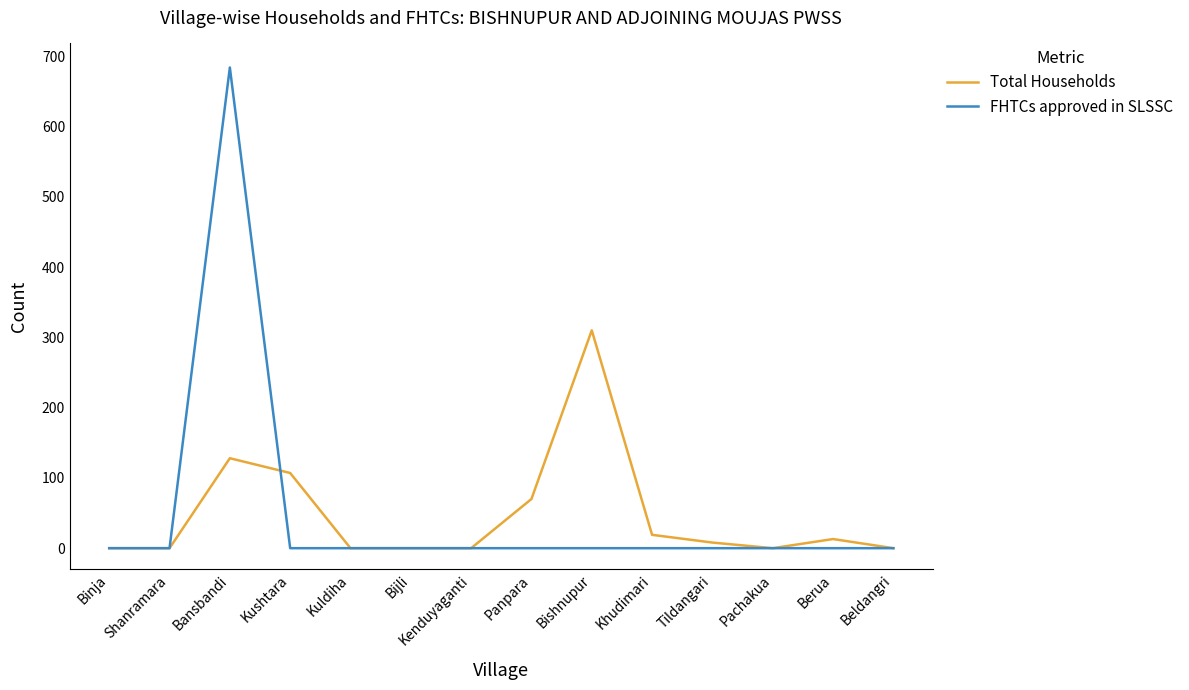

Rank the series at Bishnupur from highest to lowest value.

Total Households, FHTCs approved in SLSSC